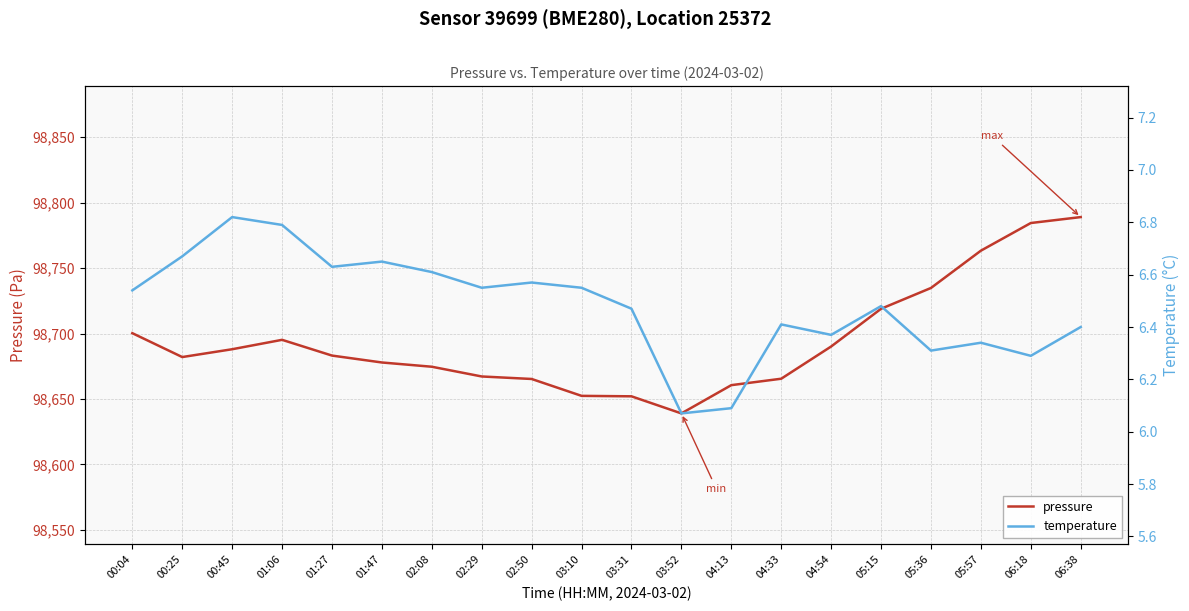

Does the chart have visible grid lines?

Yes